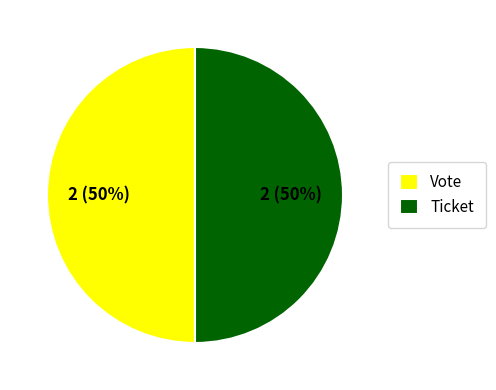

Combined, do Ticket and Vote account for over 50%?

Yes